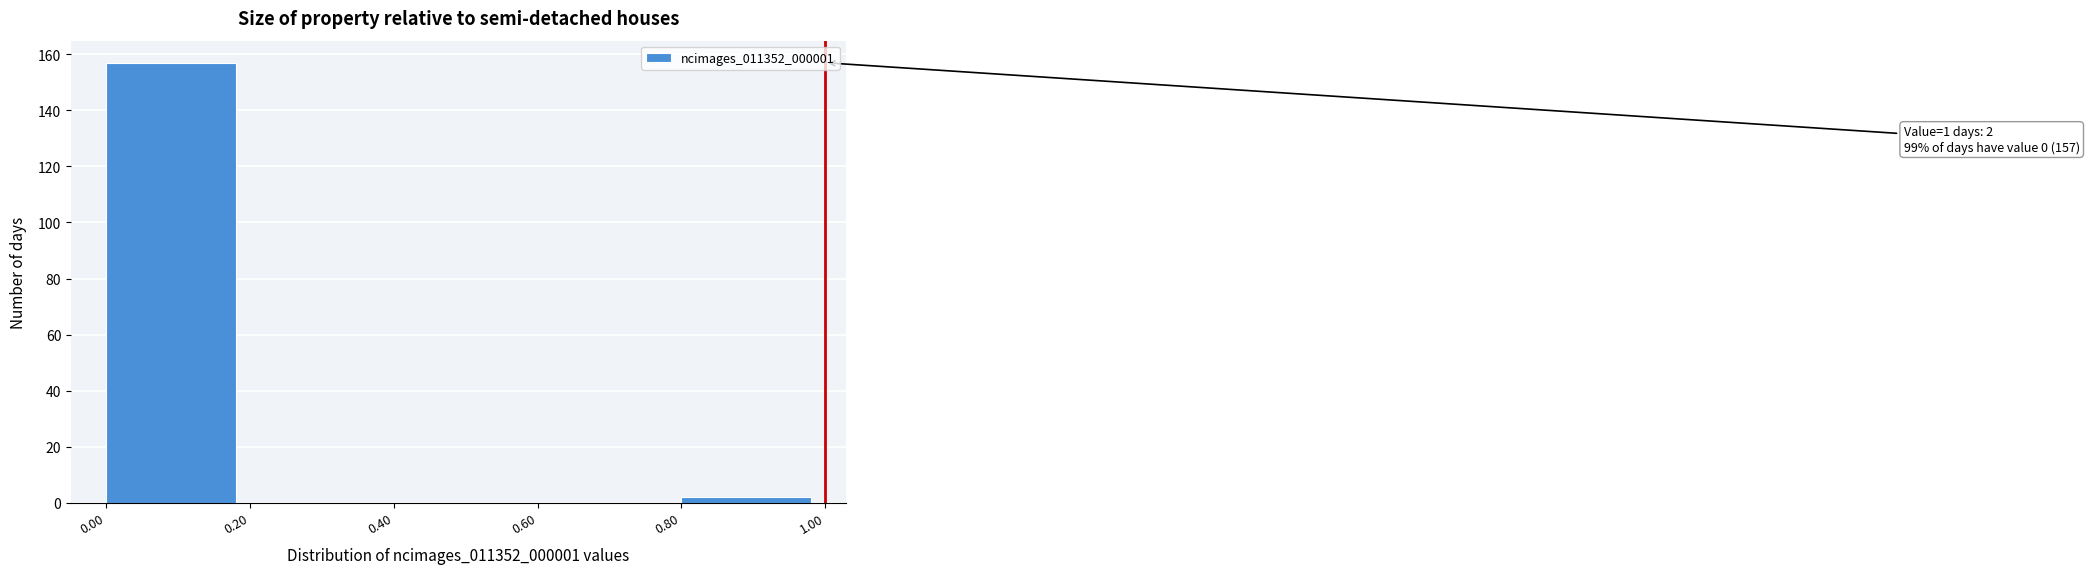

Over which range of the x-axis is the bar tallest?

0.00 to 0.20